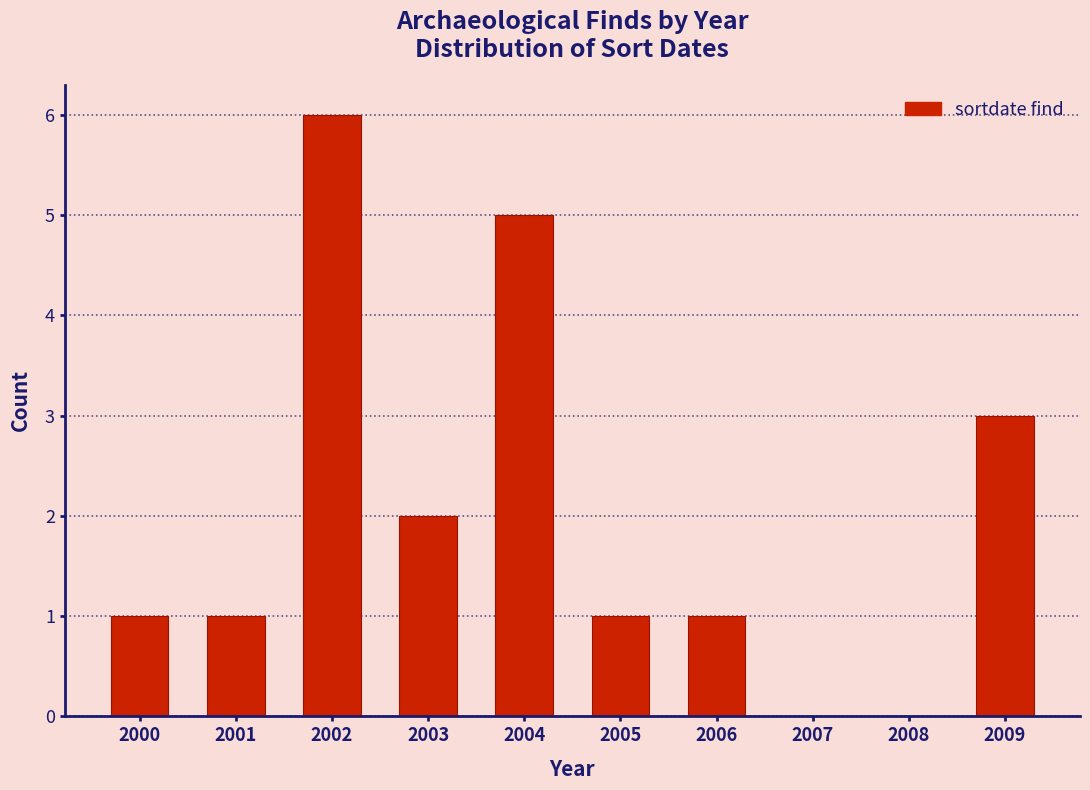

Reading left to right, extract all data points from this chart.

2000=1	2001=1	2002=6	2003=2	2004=5	2005=1	2006=1	2007=0	2008=0	2009=3